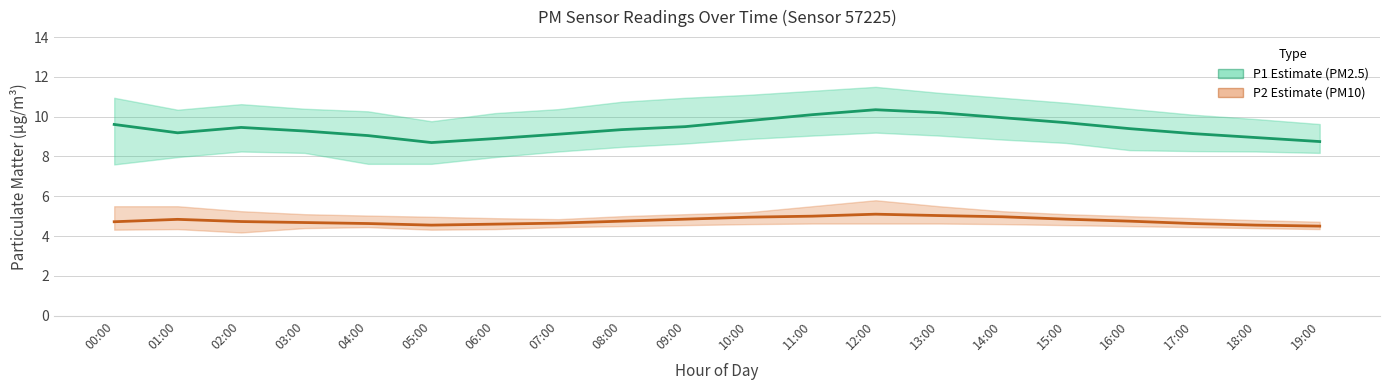

At which category is the sum across all series the highest?

12:00